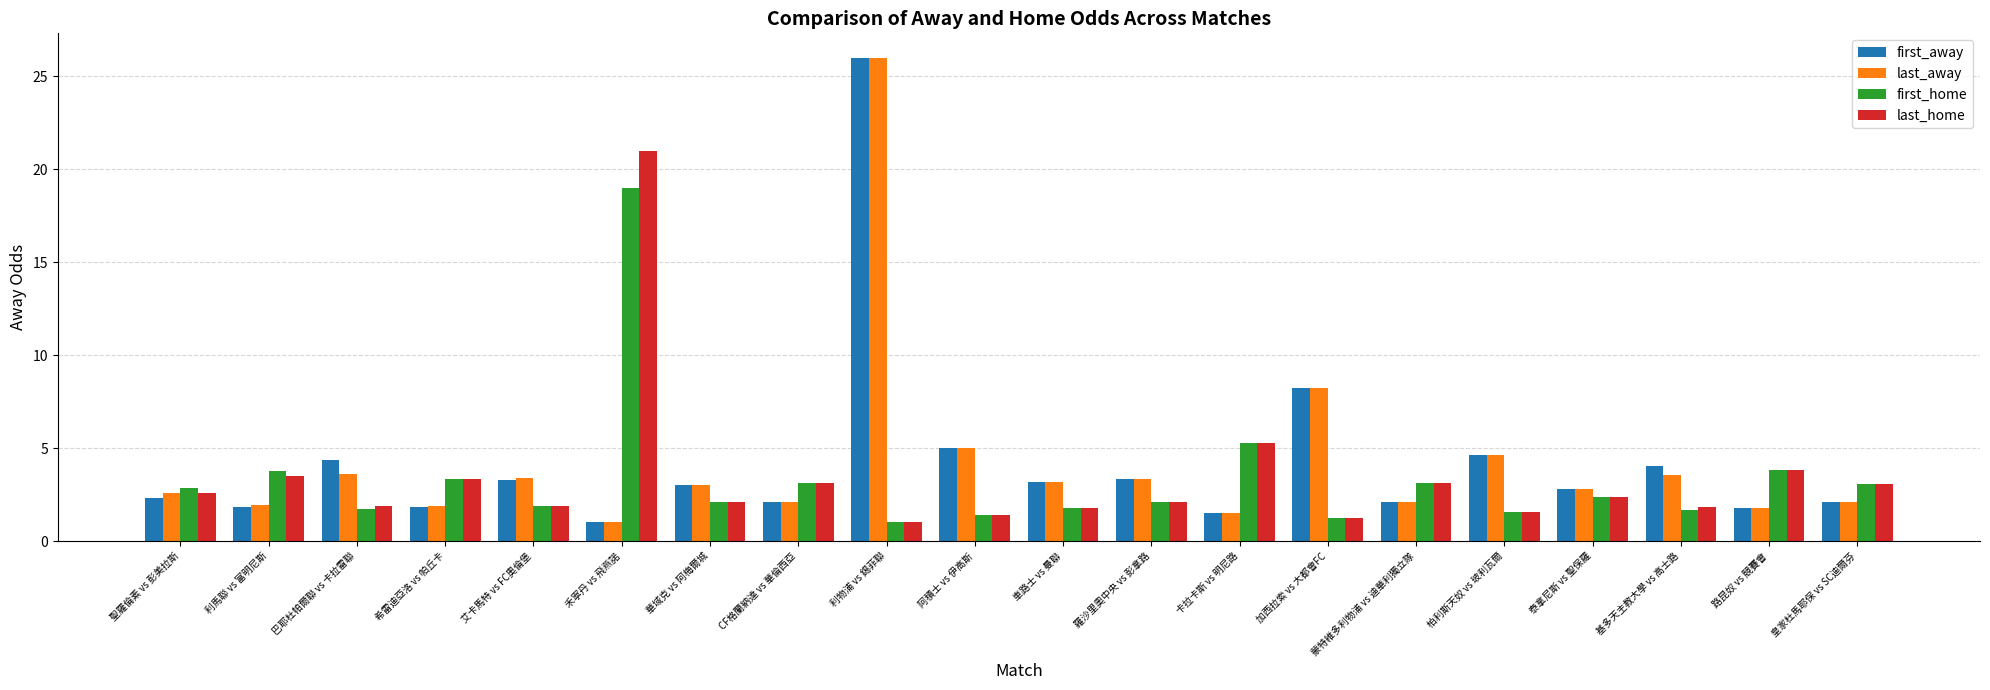

Is it true that last_home equals 1.8 at 基多天主教大學 vs 高士路?

True